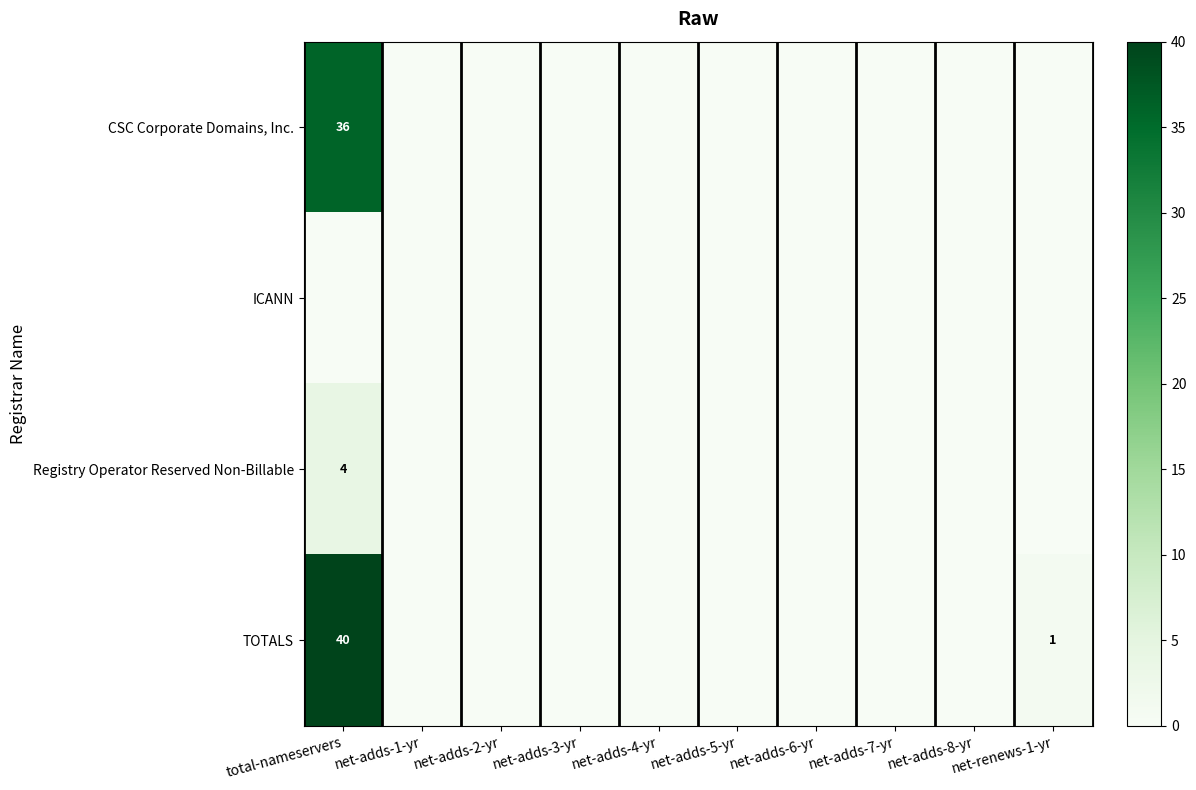

The CSC Corporate Domains, Inc. series shows 36 at total-nameservers. True or false?

True